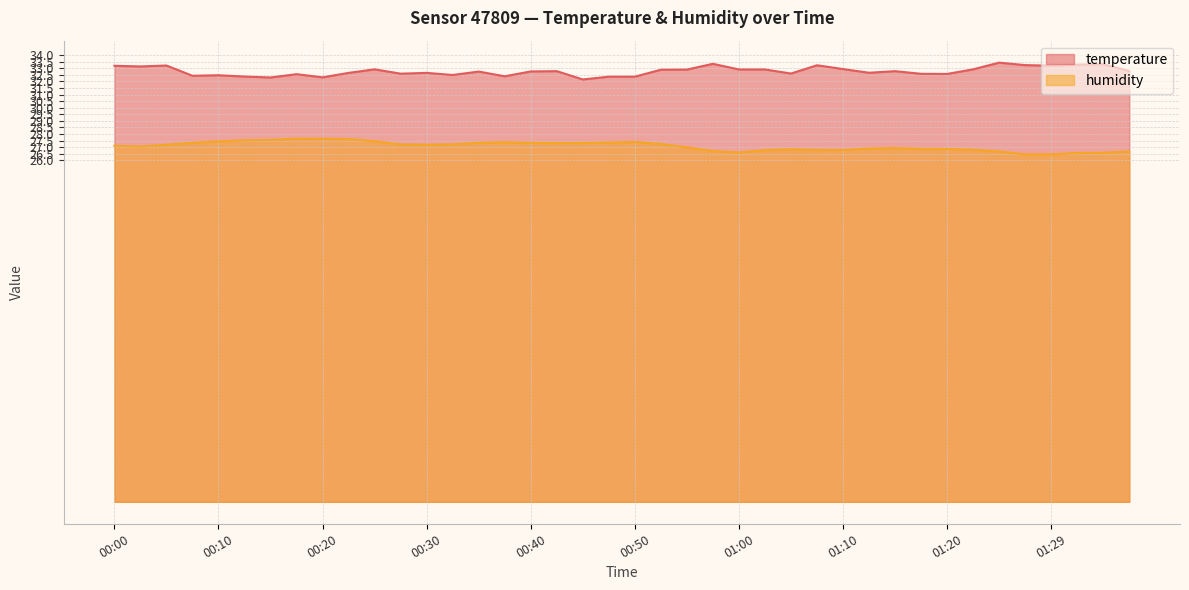

Between 01:15 and 00:12, which is larger?

01:15